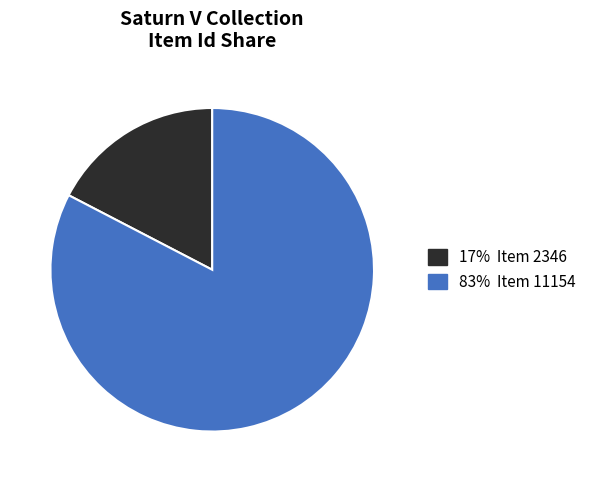

Does any single category account for the majority?

Yes